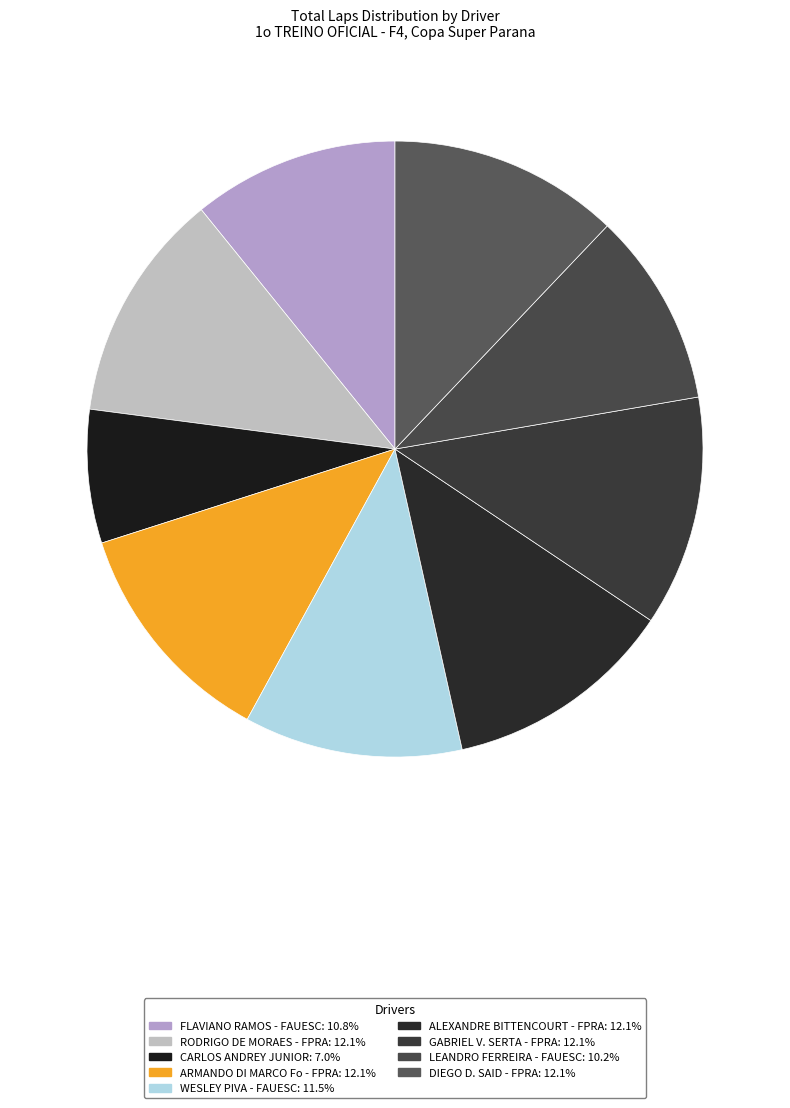

To the nearest percent, what portion does ARMANDO DI MARCO Fo - FPRA represent?

12%